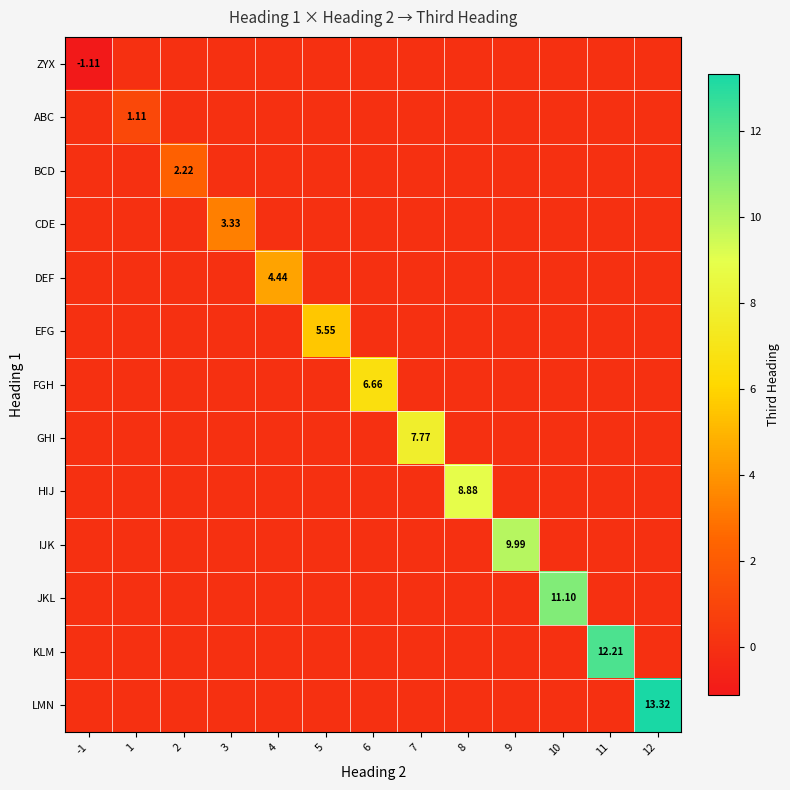

What is the difference between the maximum and second lowest values in the DEF series?

4.4